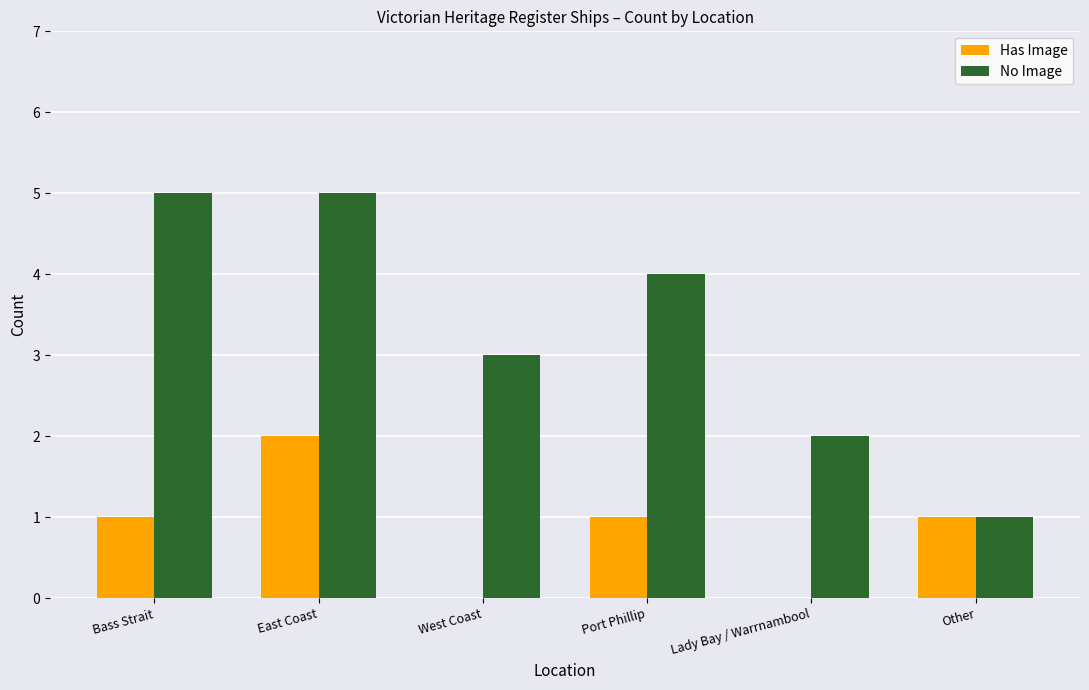

At which category is the sum across all series the highest?

East Coast